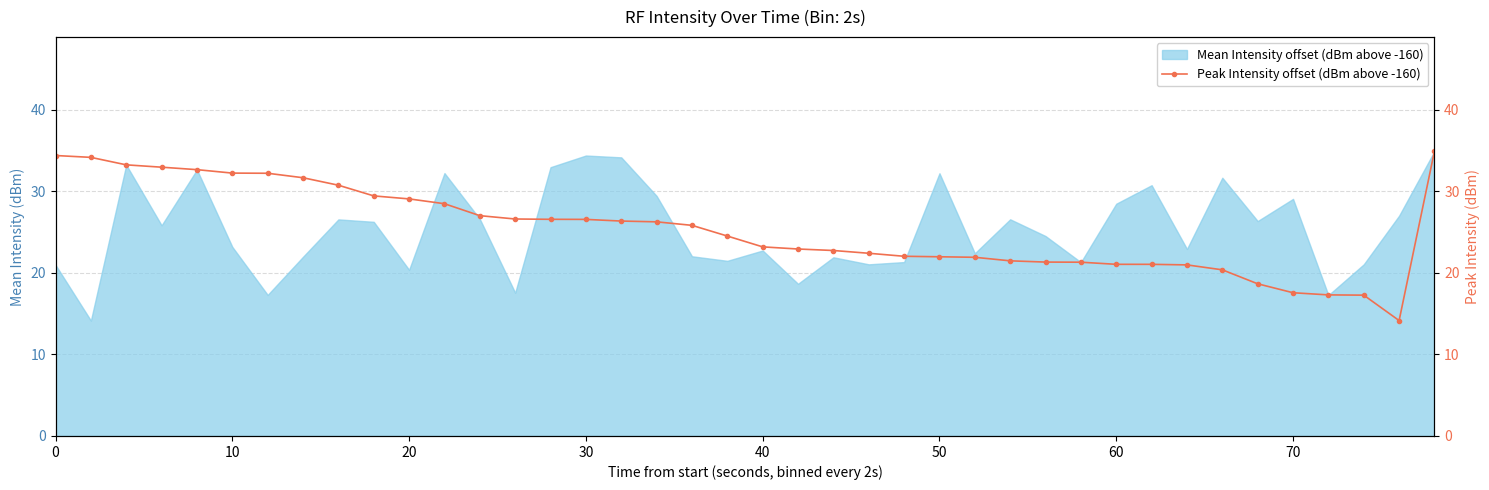

What is the lowest value of the Mean Intensity offset (dBm above -160) series?

14.2